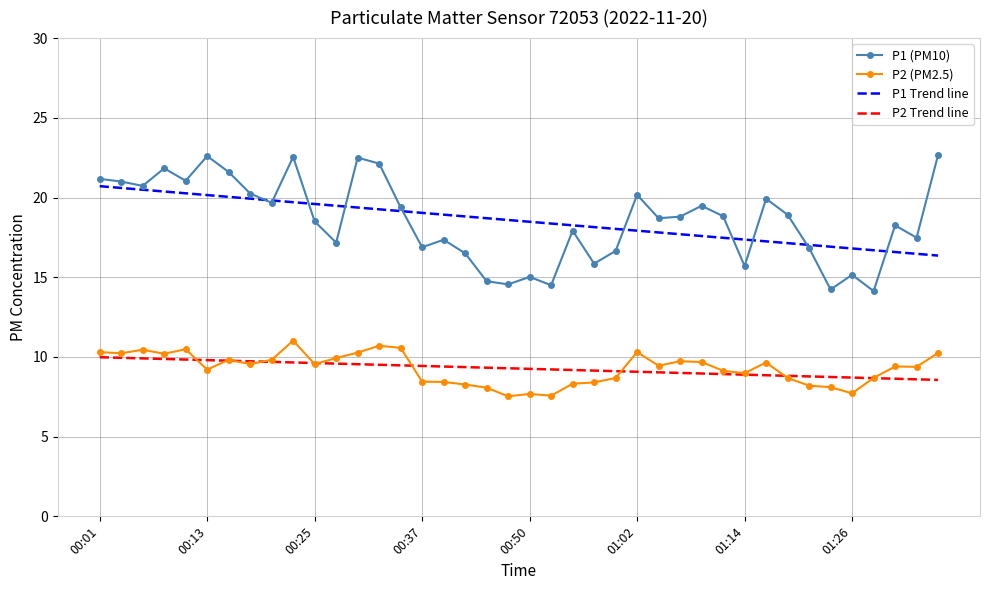

True or false: P2 (PM2.5) and P1 Trend line cross at least once.

False